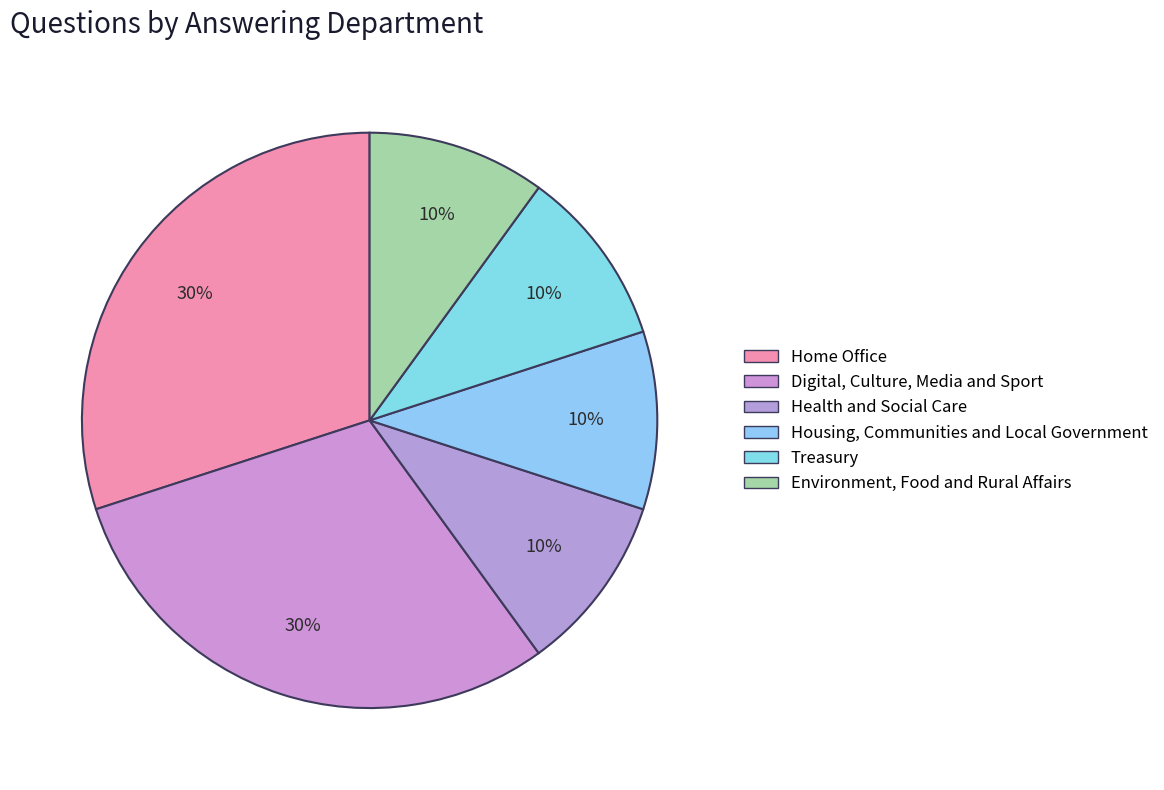

The Housing, Communities and Local Government slice represents 1% of the pie. True or false?

False